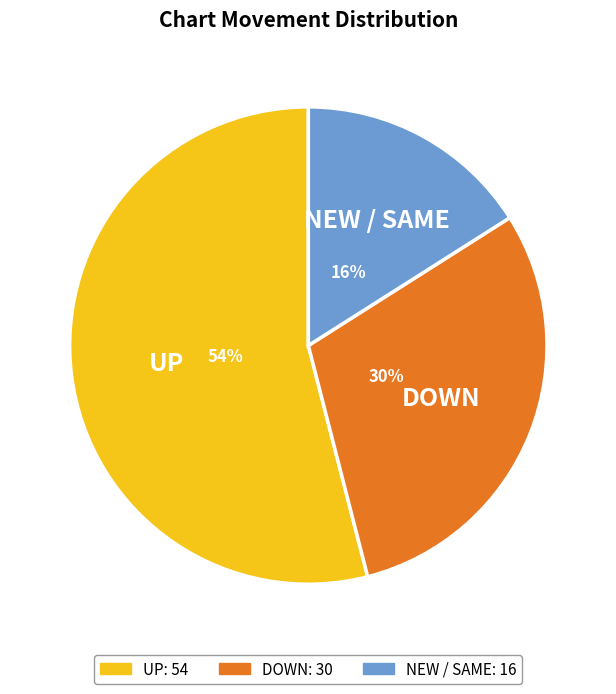

To the nearest percent, what is the average slice percentage?

33%